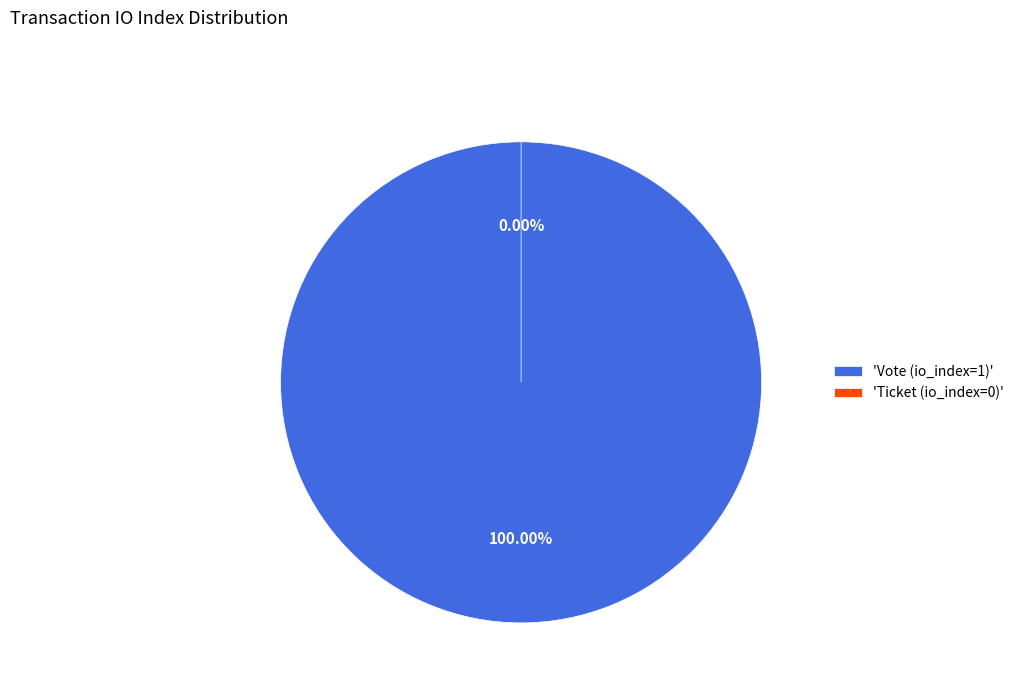

Is it true that Ticket (io_index=0) is 0% of the pie?

True